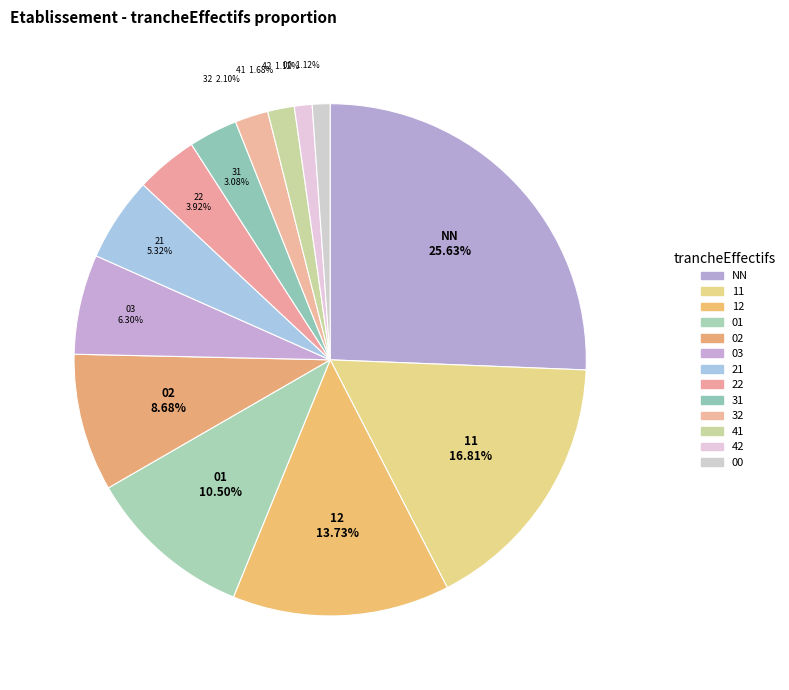

How many slices are in this pie chart?

13